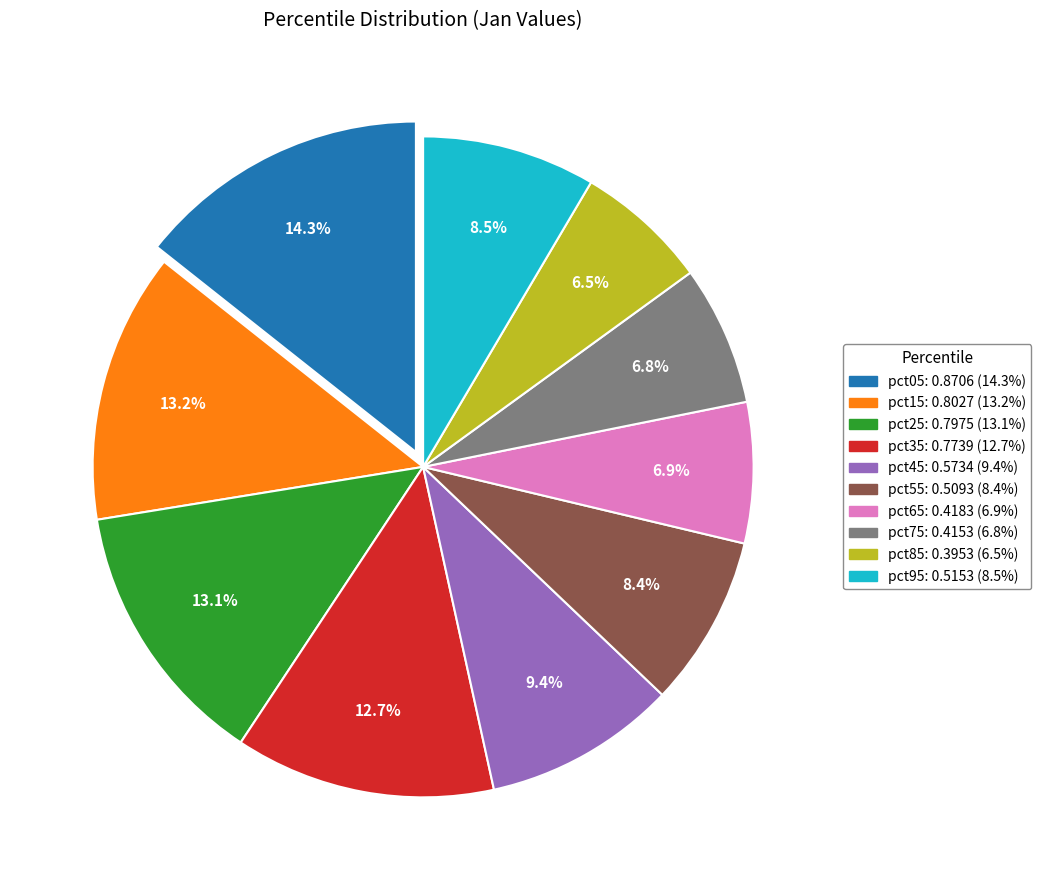

To the nearest percent, what portion does pct25 represent?

13%